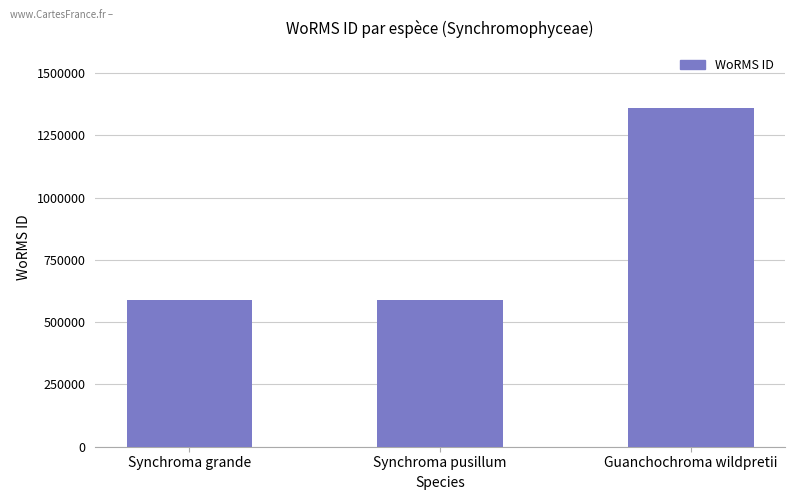

What is the change in value from Synchroma grande to Guanchochroma wildpretii?

+769333